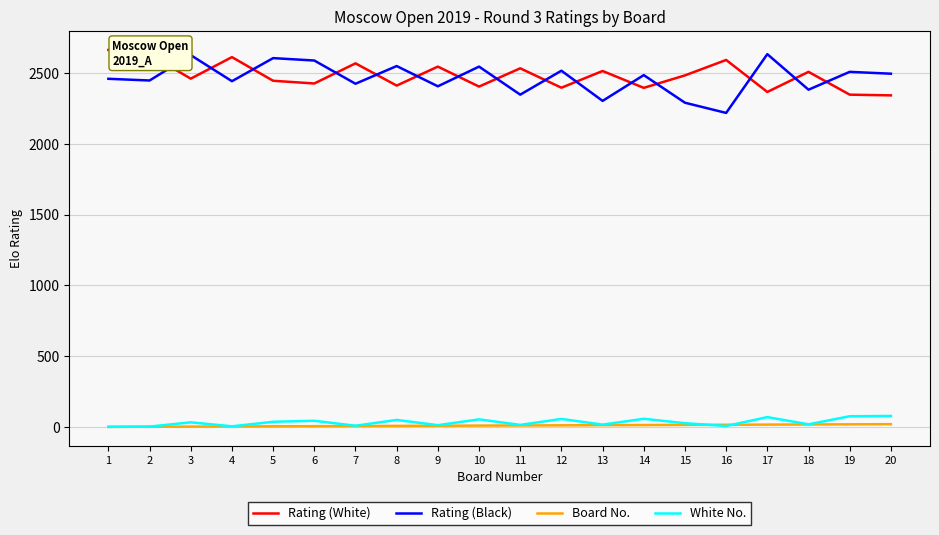

Does the chart display data point markers on the line(s)?

No